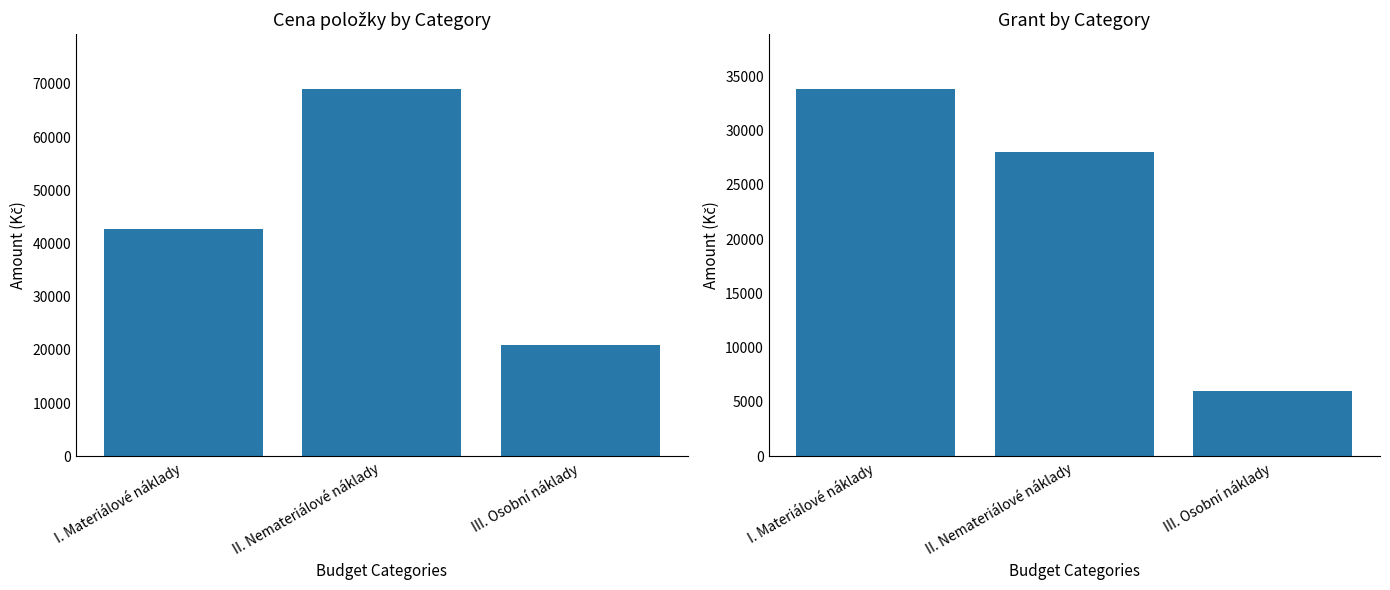

Which series has the largest range (max minus min)?

Cena položky [Kč]